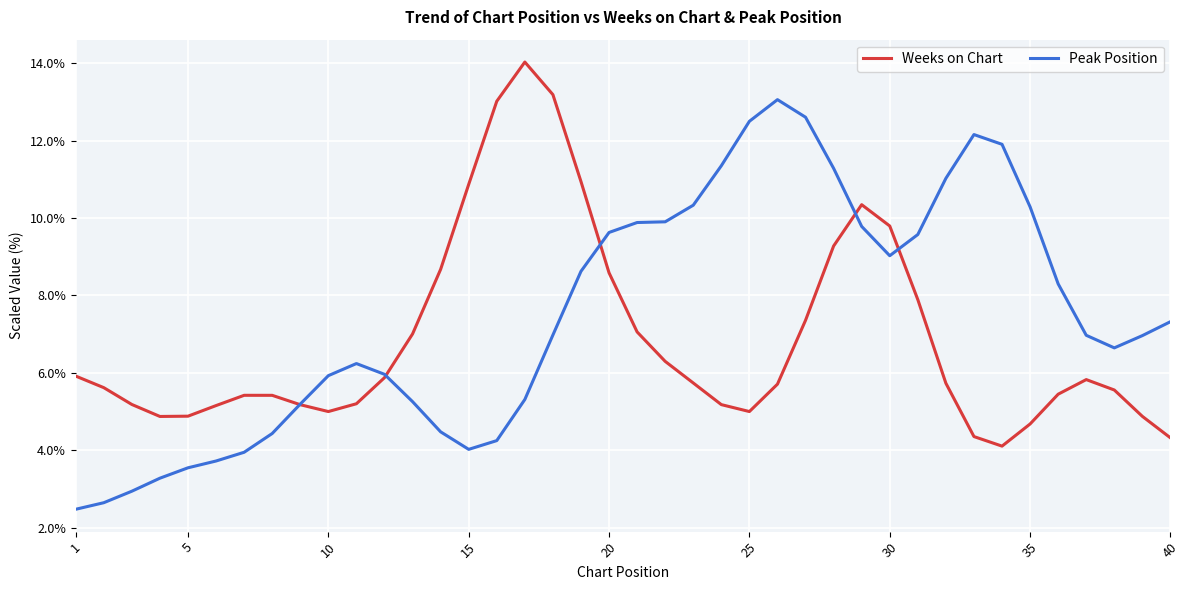

What is the maximum value shown in the chart?

14.0